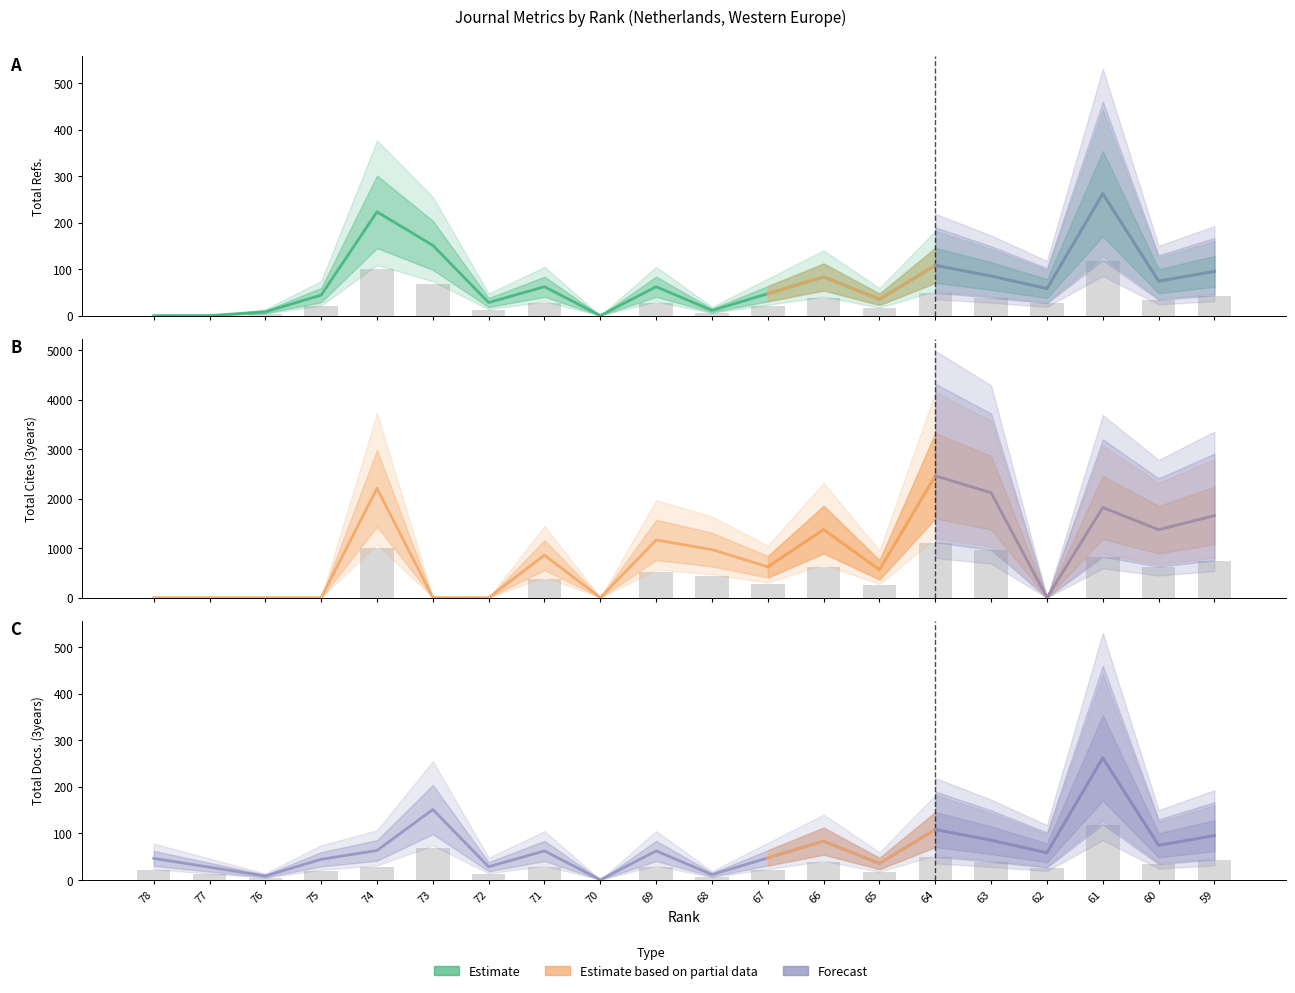

How many groups of bars are there?

20